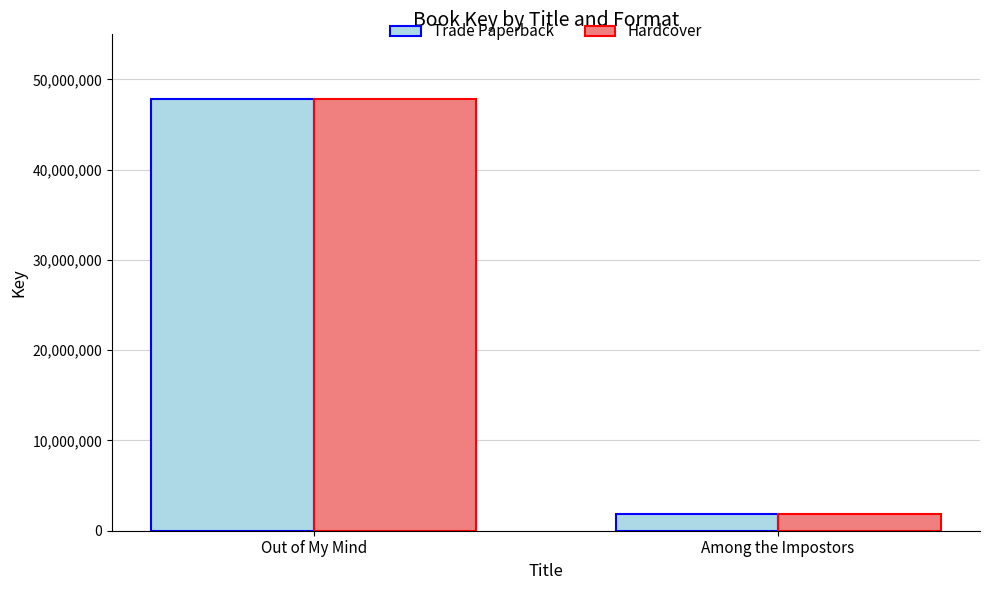

What is the label of the 2nd bar from the left?

Among the Impostors